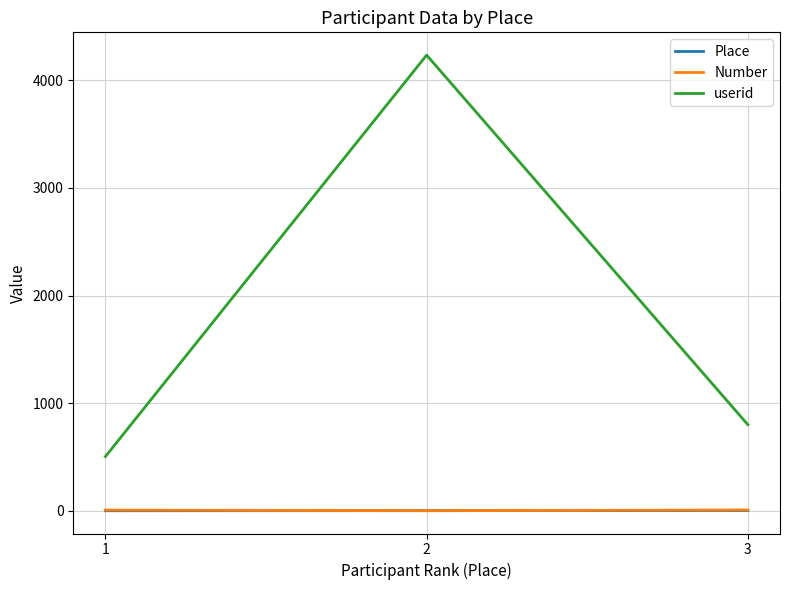

What is the spread (max minus min) of values at 3?

797